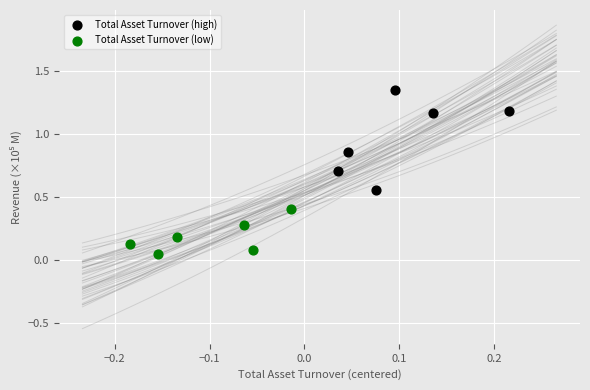

Which series reaches the minimum Y coordinate?

Total Asset Turnover (low)